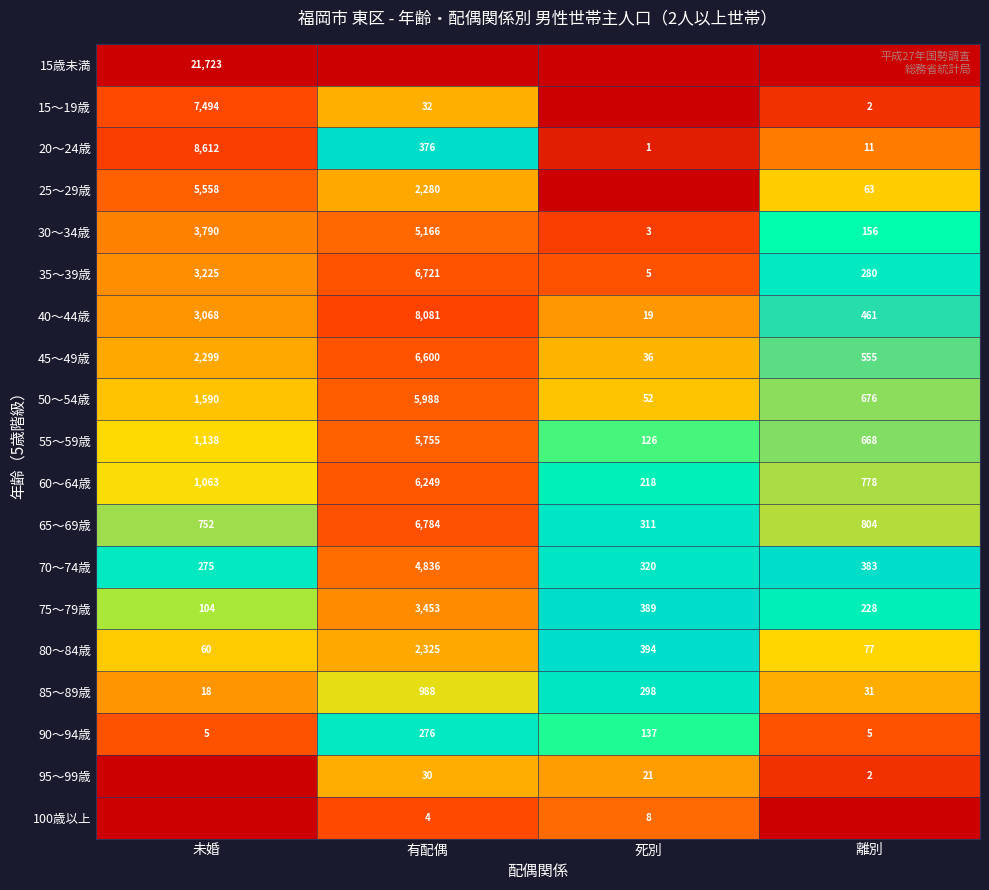

At which category is the sum across all series the highest?

有配偶